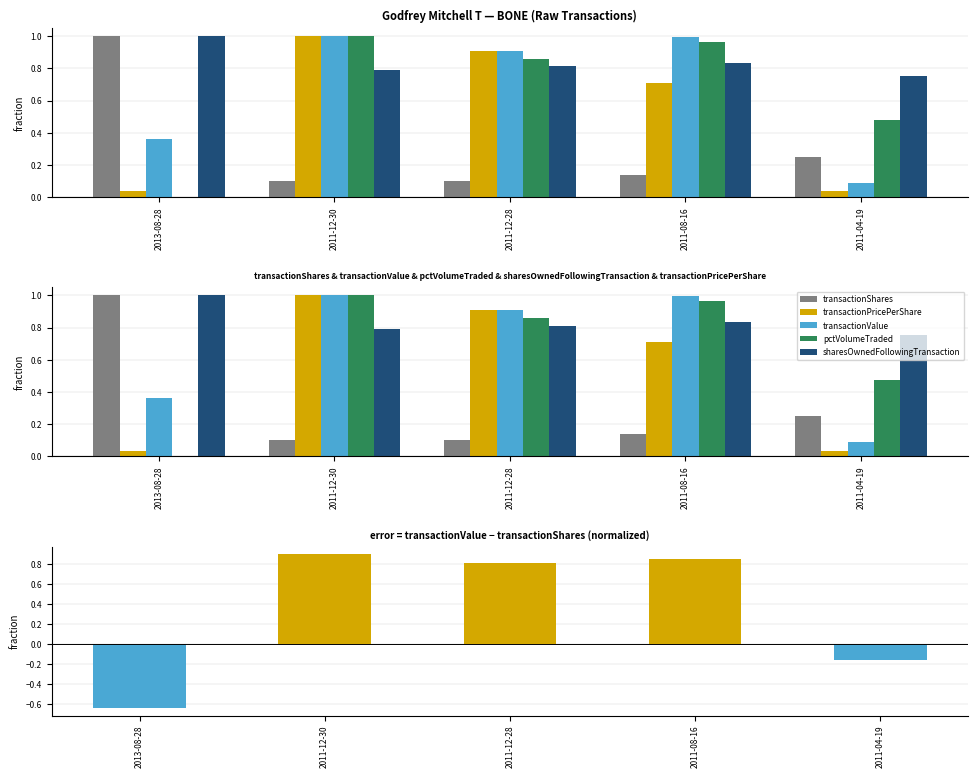

The value of sharesOwnedFollowingTransaction at 2011-12-28 is 1.1. True or false?

False